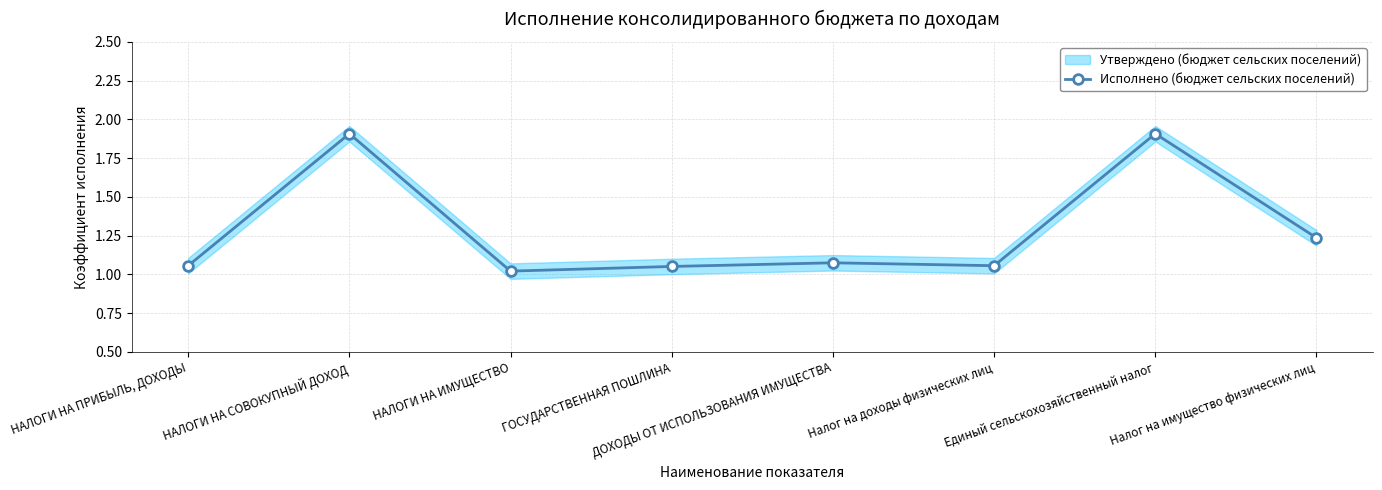

What is the ratio of the value at Единый сельскохозяйственный налог to the value at НАЛОГИ НА СОВОКУПНЫЙ ДОХОД?

1.0